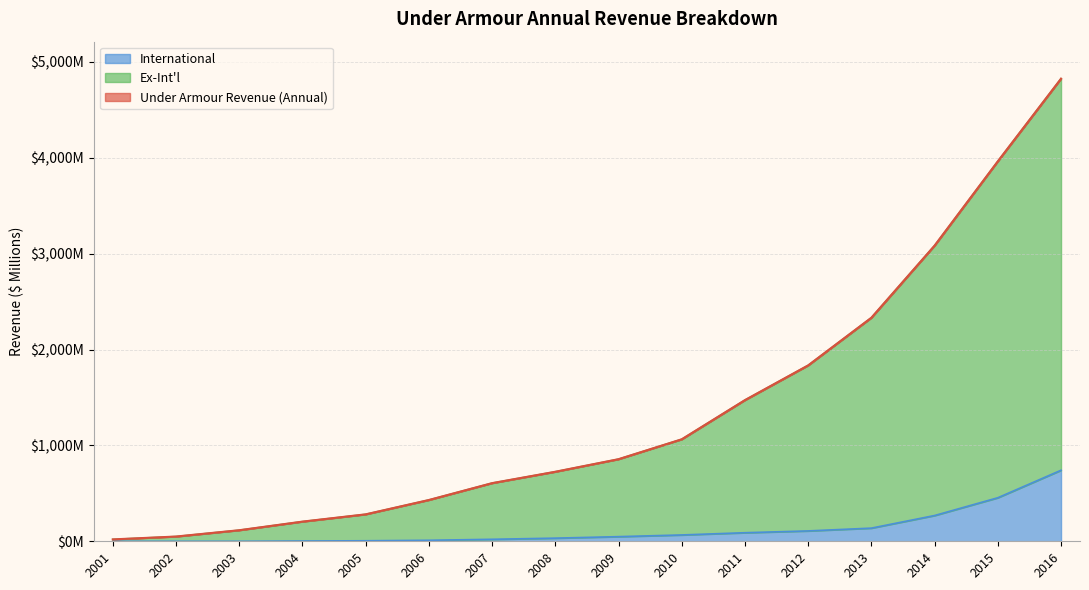

Which has a higher value, 2004 or 2014?

2014